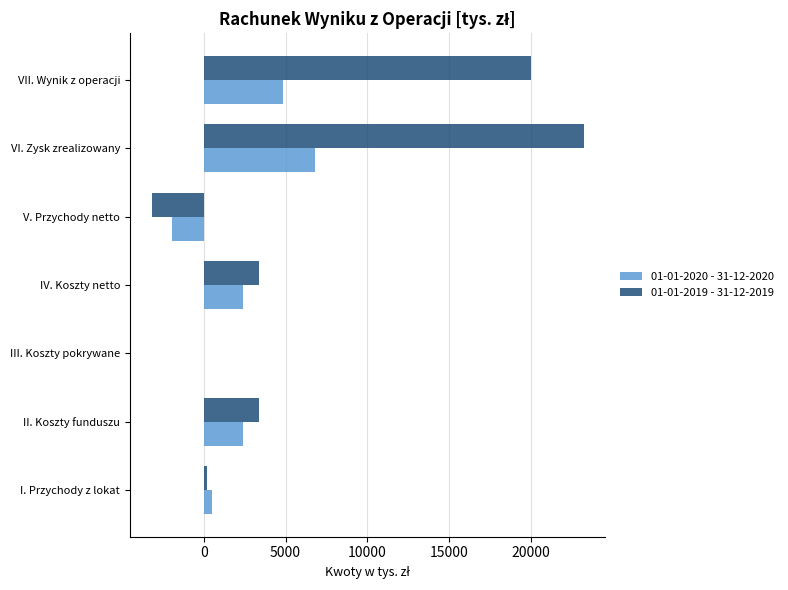

The value of 01-01-2019 - 31-12-2019 at IV. Koszty netto is 5962. True or false?

False